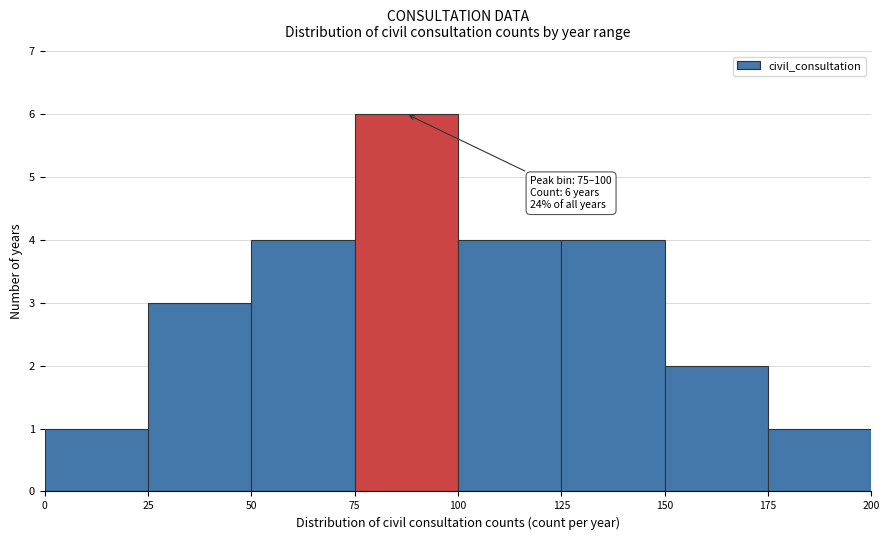

Over which range of the x-axis is the bar tallest?

75 to 100